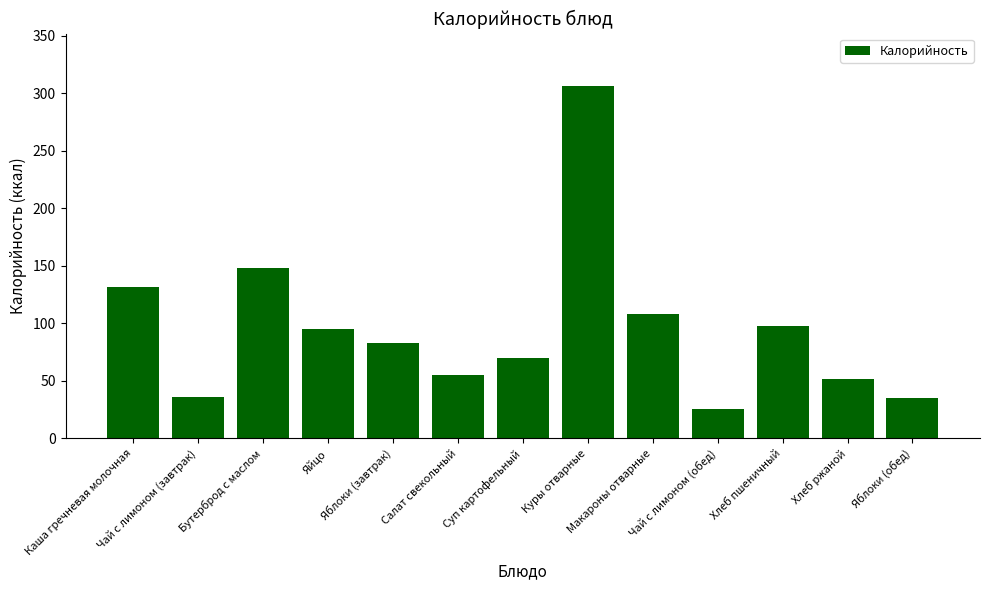

How many bars are there in total?

13